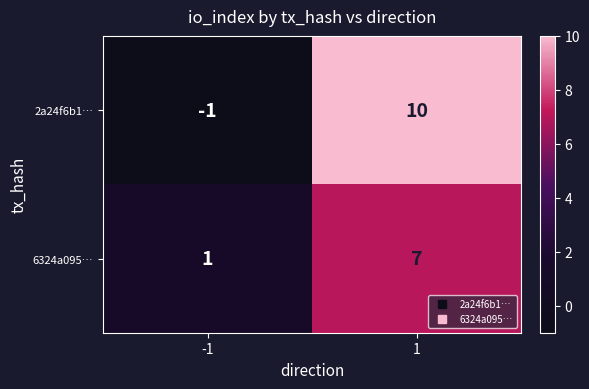

Reading right to left, list all the values displayed in this chart.

2a24f6b1…: 1=10	-1=-1
6324a095…: 1=7	-1=1